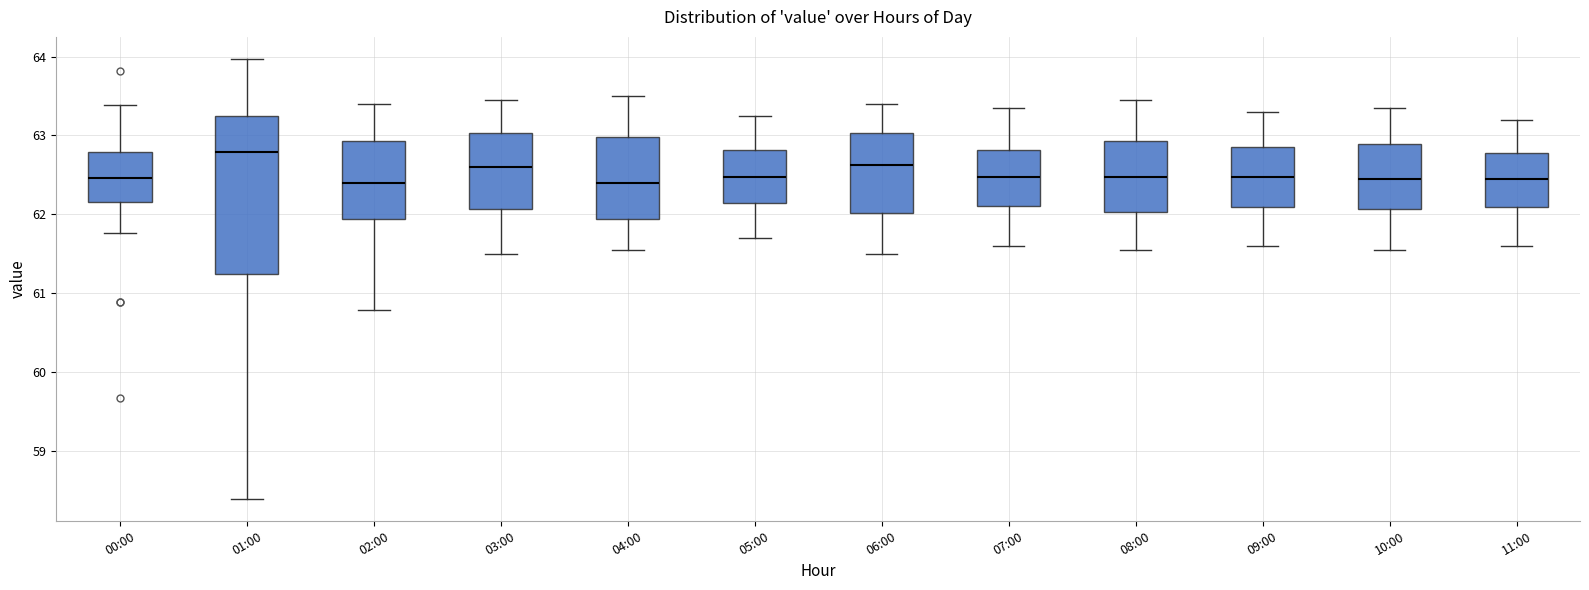

Where does the median line of the box for 05:00 sit on the y-axis? The values are not printed on the chart, so give them approximately, as read against the axis.

62.5